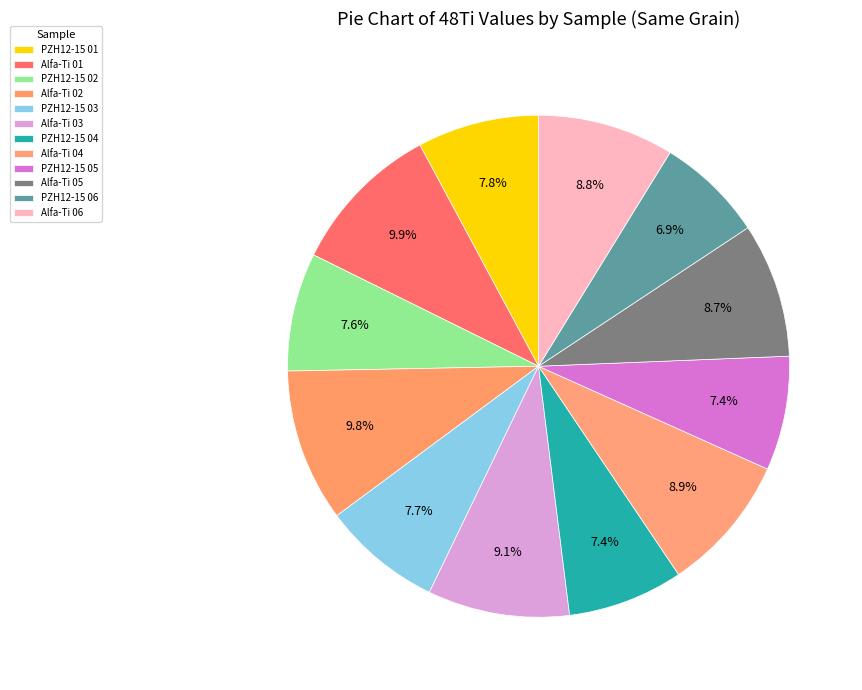

How many slices are in this pie chart?

12